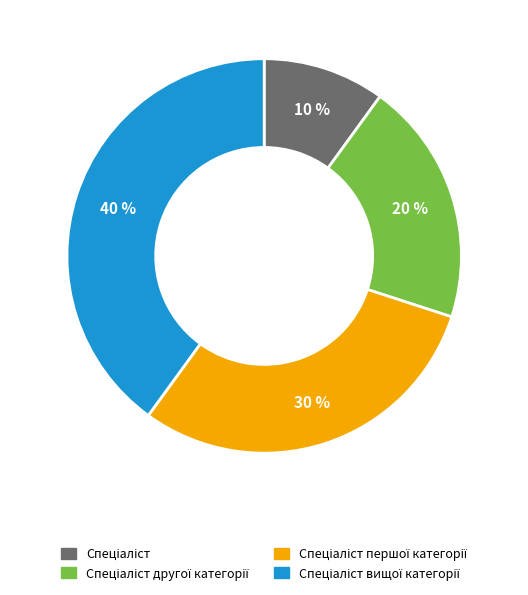

To the nearest percent, what is the average slice percentage?

25%